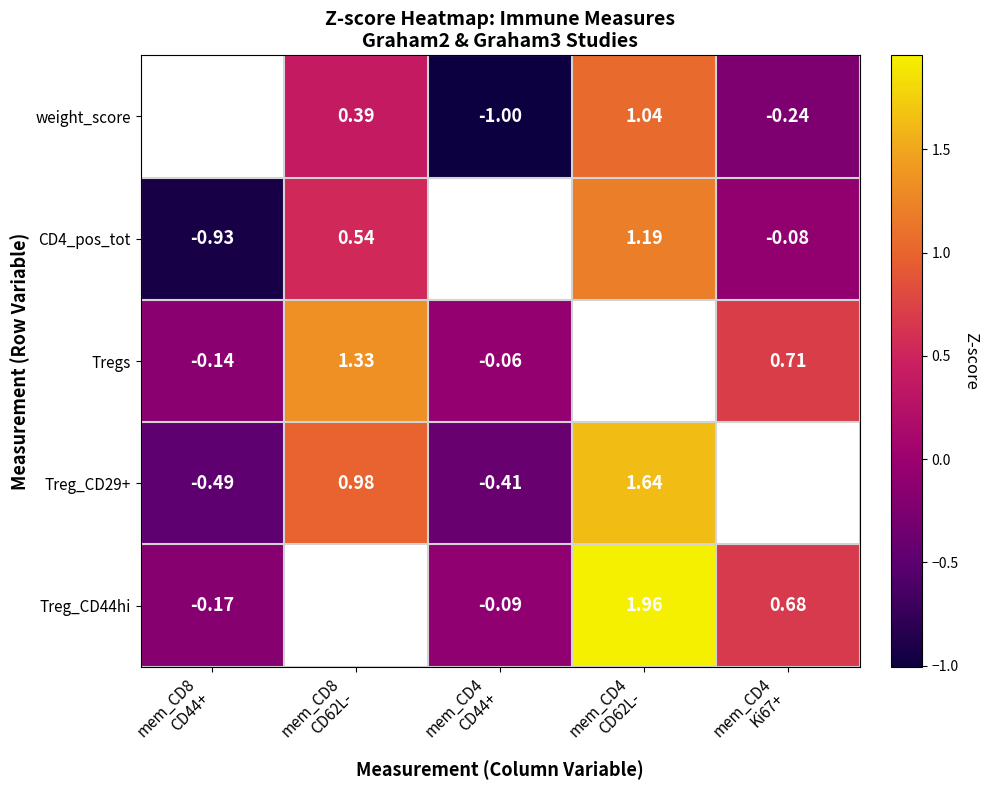

Is the value of Tregs at mem_CD4 Ki67+ greater than the value of Treg_CD29+ at mem_CD4 CD44+?

Yes